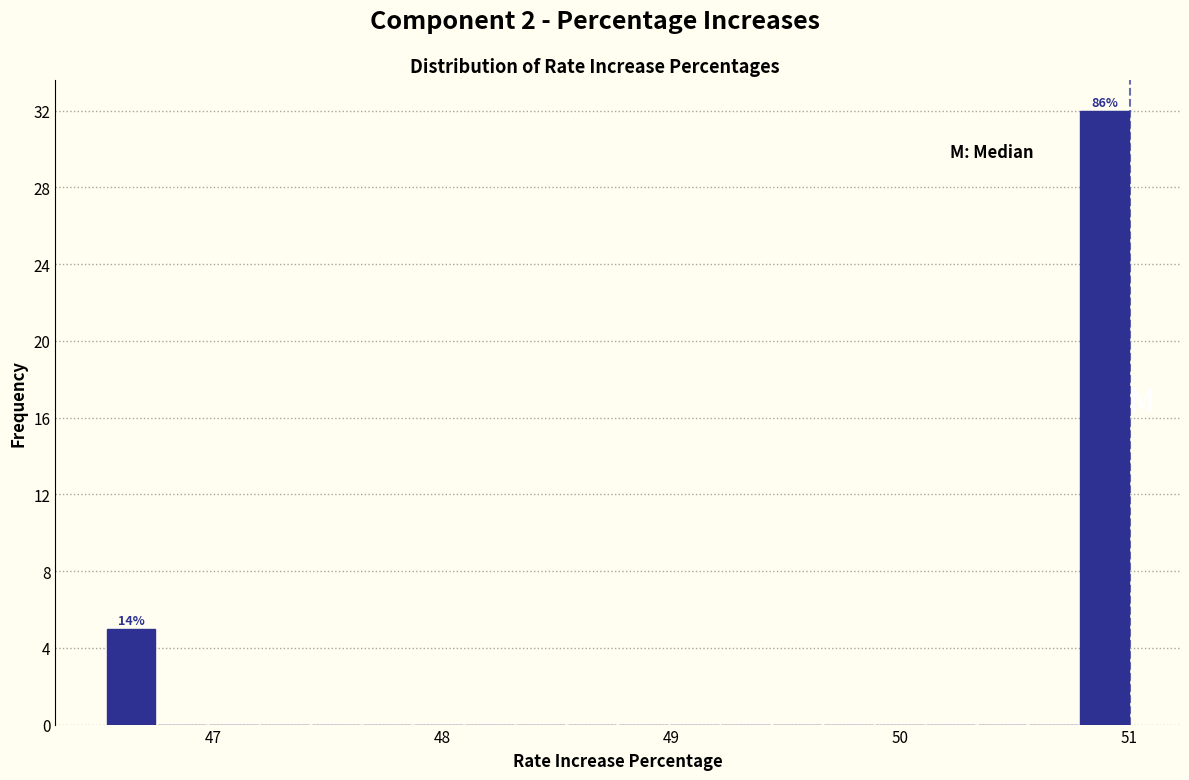

Read against the x-axis, roughly where is the centre of the tallest bar?

50.9